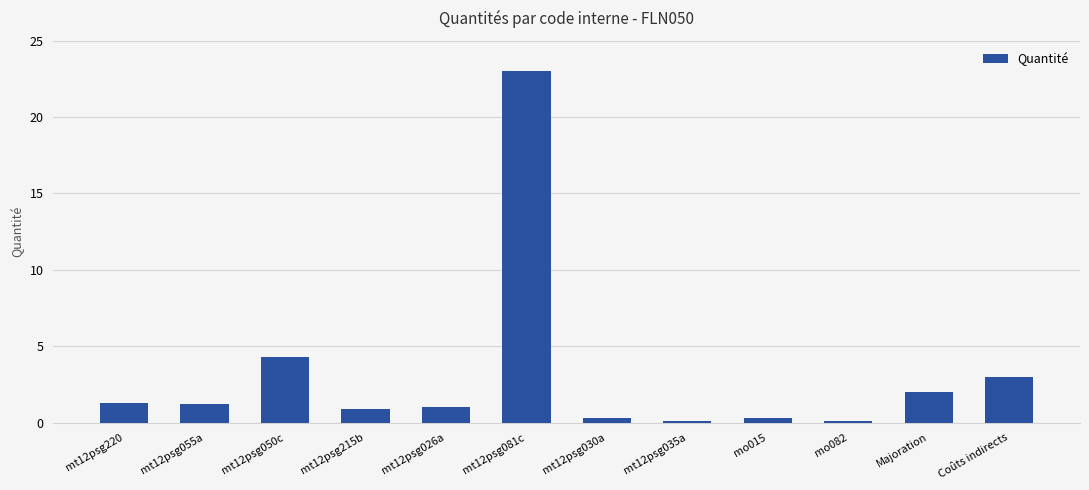

What is the smallest value displayed?

0.1